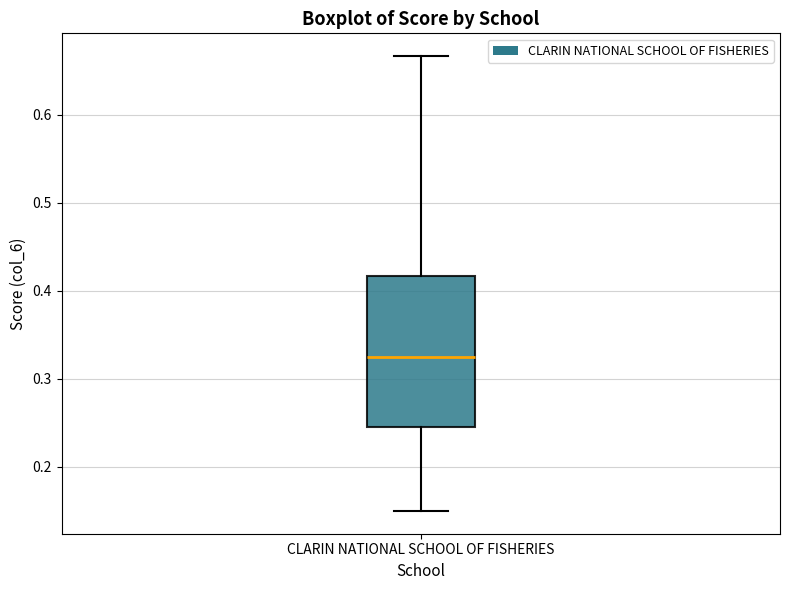

Transcribe this box plot: give where the median line is, the range the box spans, and where the two whiskers end, as read against the y-axis. The values are not printed on the chart, so give them approximately, as read against the axis.

median 0.33, box 0.25 to 0.42, whiskers 0.15 to 0.67